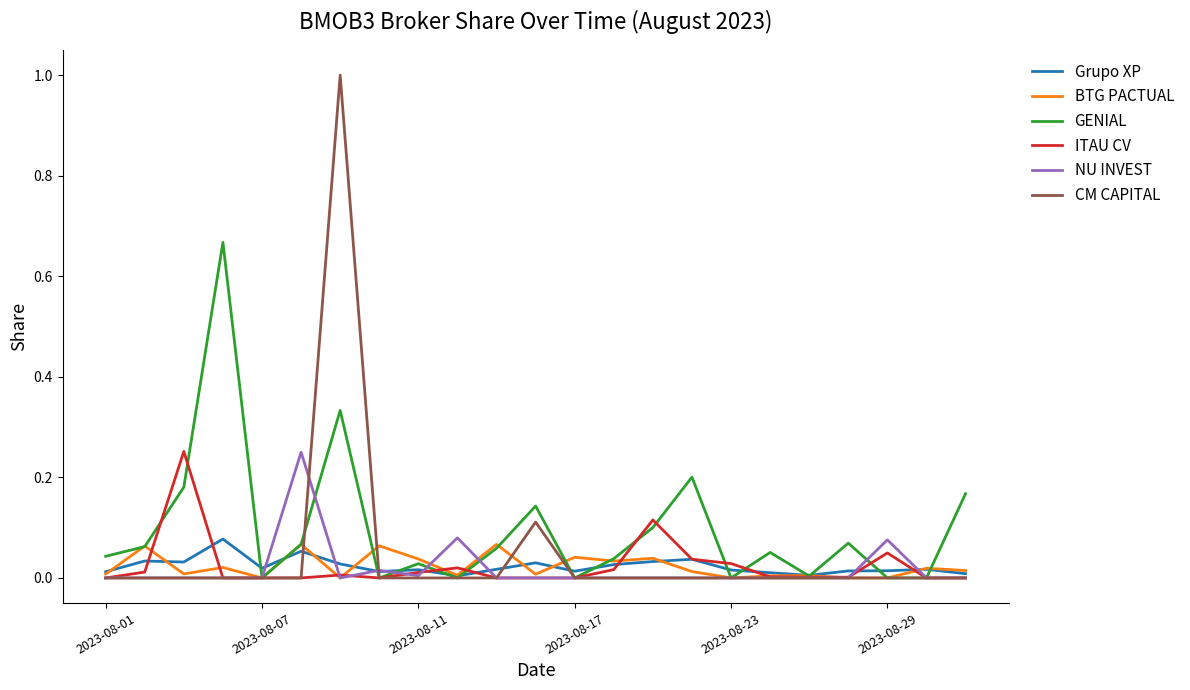

What is the greatest value displayed?

1.0